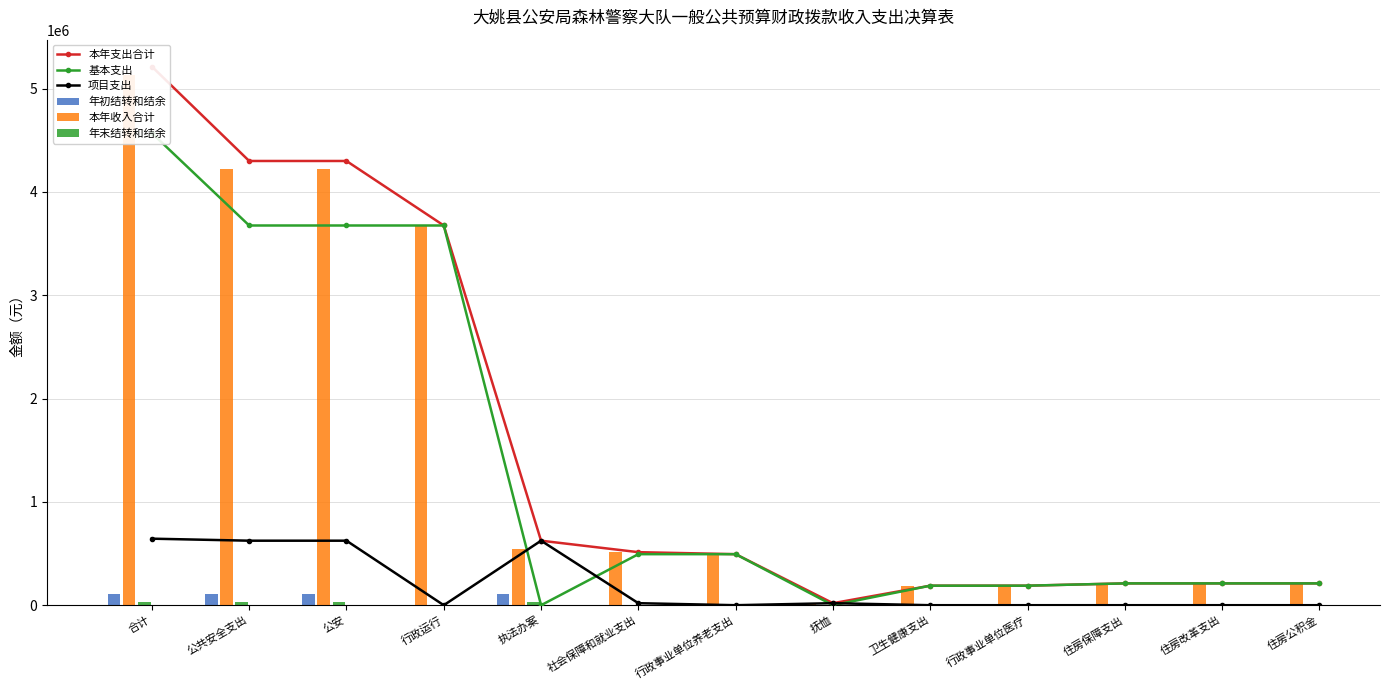

Which series has the widest spread of values?

本年支出合计